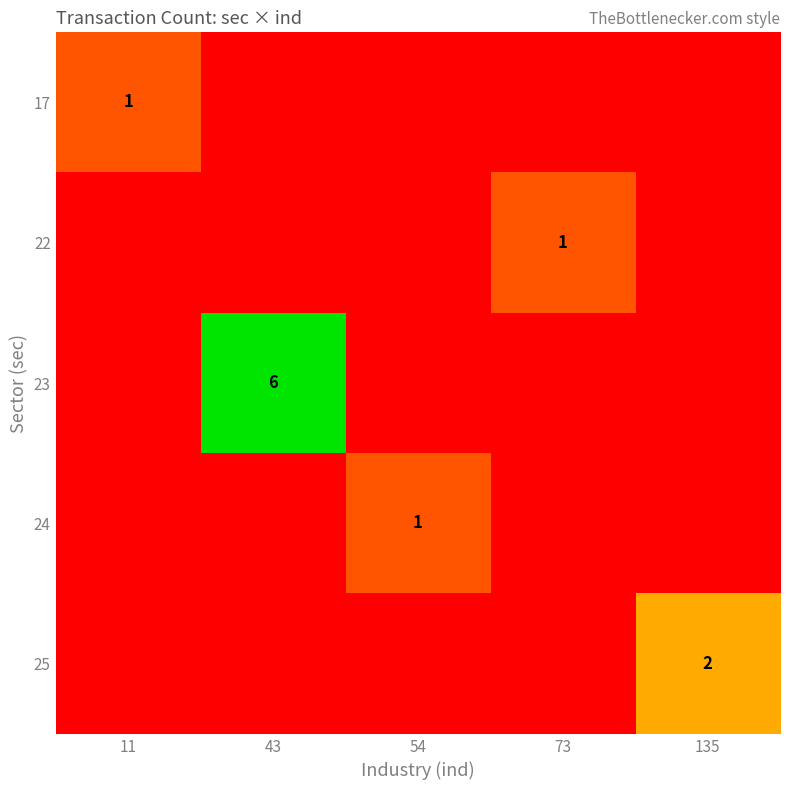

The 24 series shows 2 at 54. True or false?

False